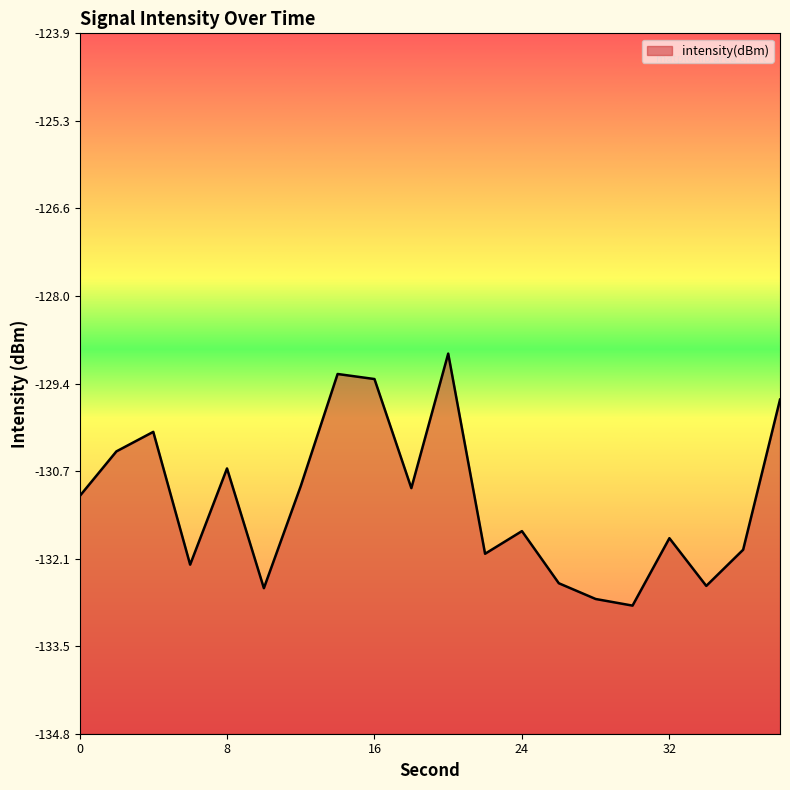

How many lines are shown in the chart?

1